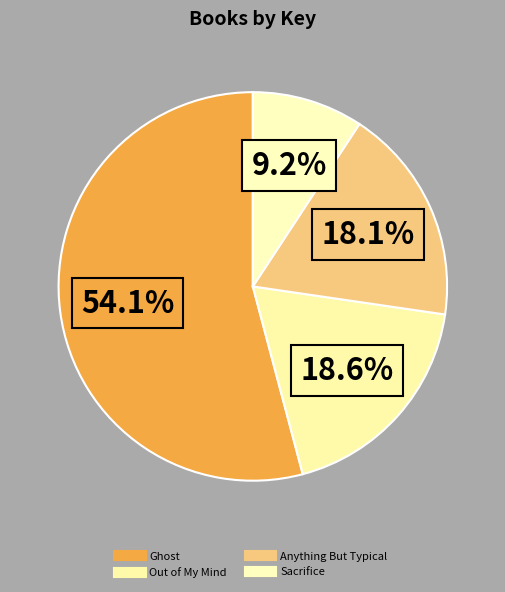

To the nearest percent, what is the average slice percentage?

25%